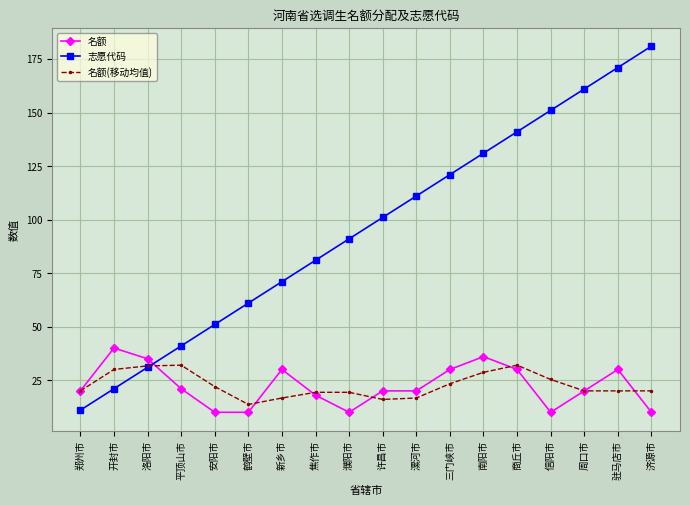

At how many categories does at least one series exceed 145?

4